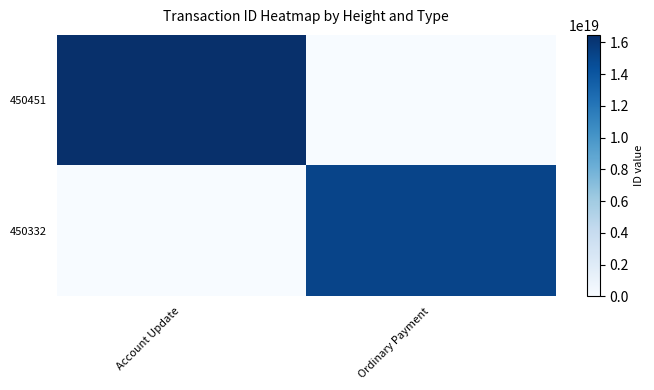

At which category does the chart reach its peak across all series?

Account Update